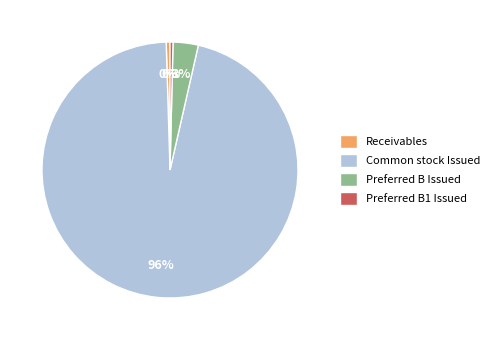

The Preferred B1 Issued slice represents 0% of the pie. True or false?

True